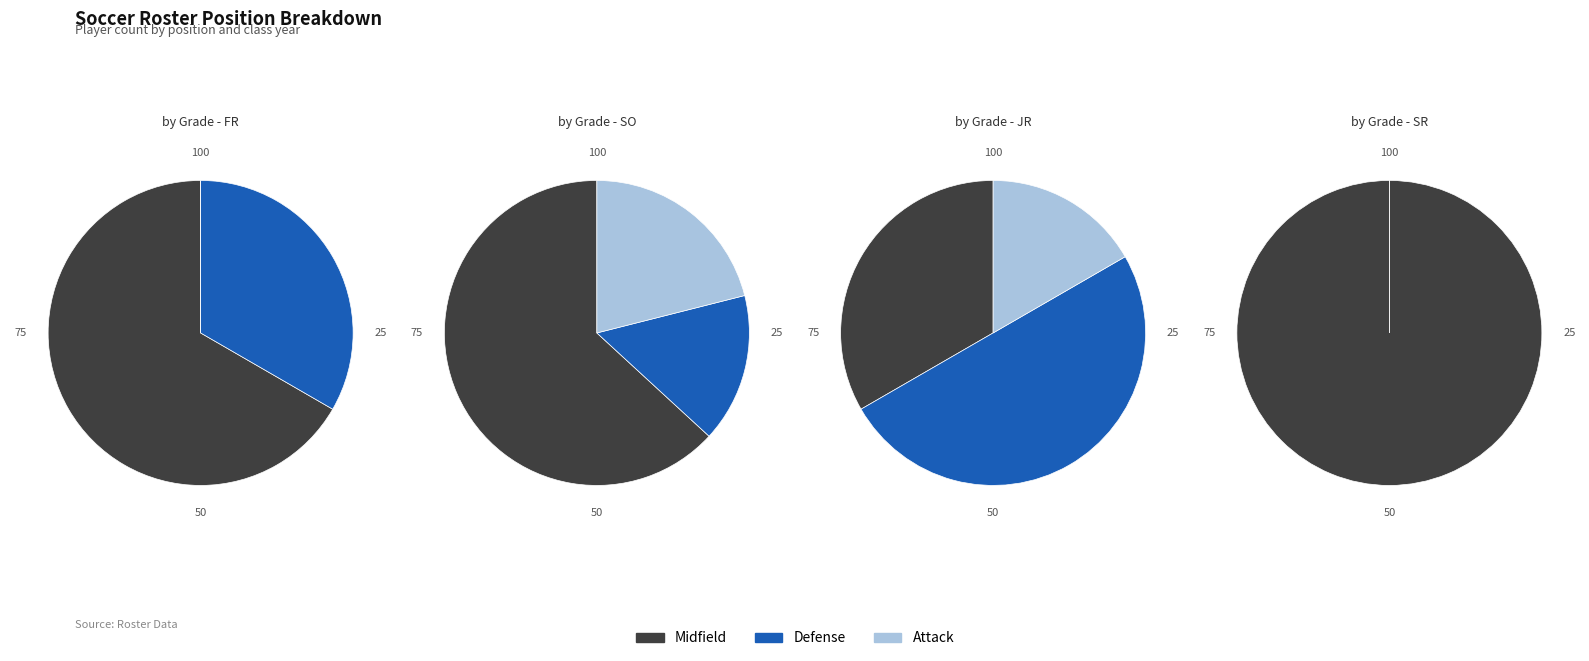

To the nearest percent, what portion does Midfield represent?

62%